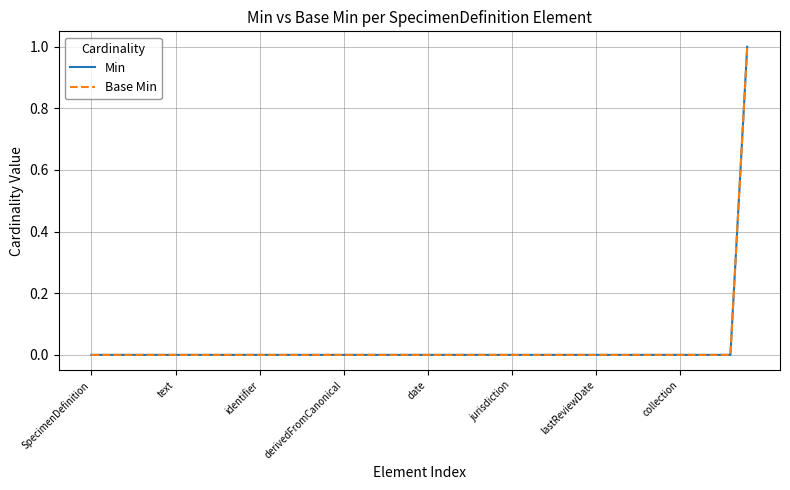

At which label is Min closest to 0?

SpecimenDefinition